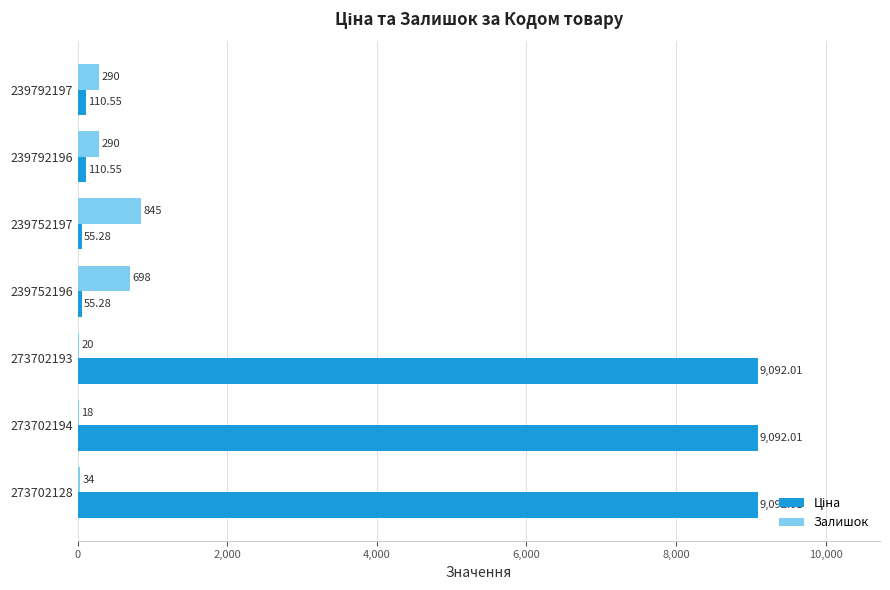

How many series are shown in this chart?

2